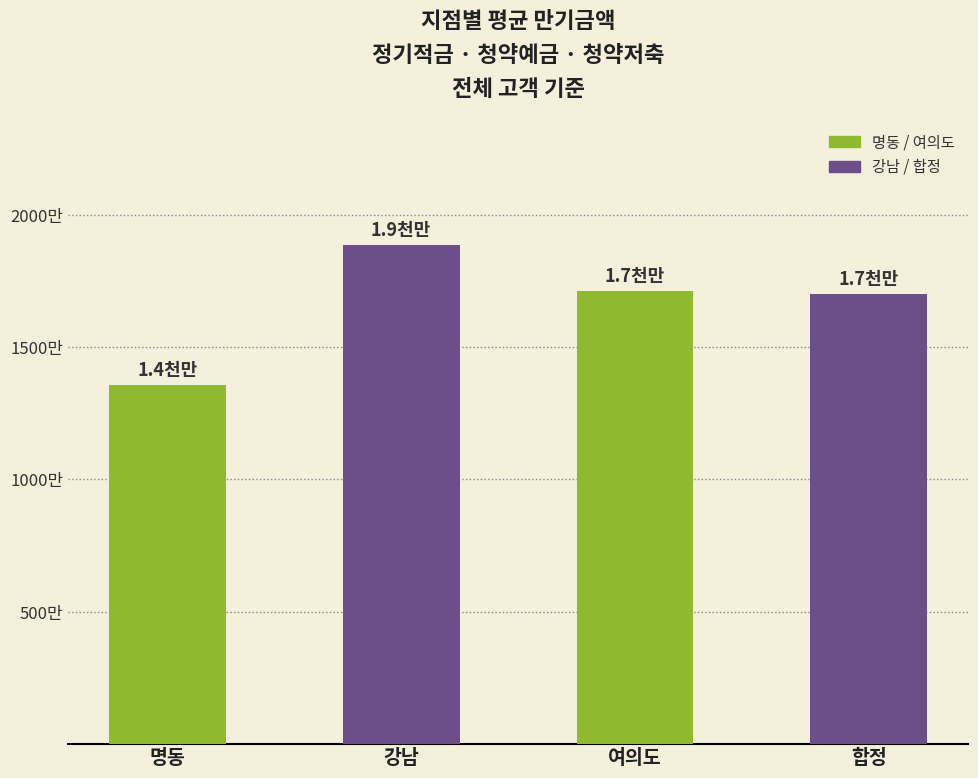

Reading right to left, list all the values displayed in this chart.

17020500.0	17116600.0	18864571.4	13563700.0